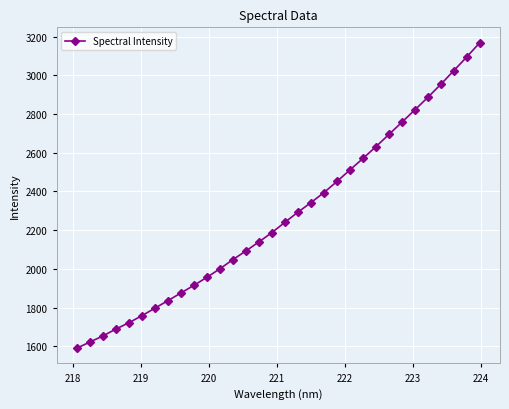

What is the minimum value shown in the chart?

1589.4